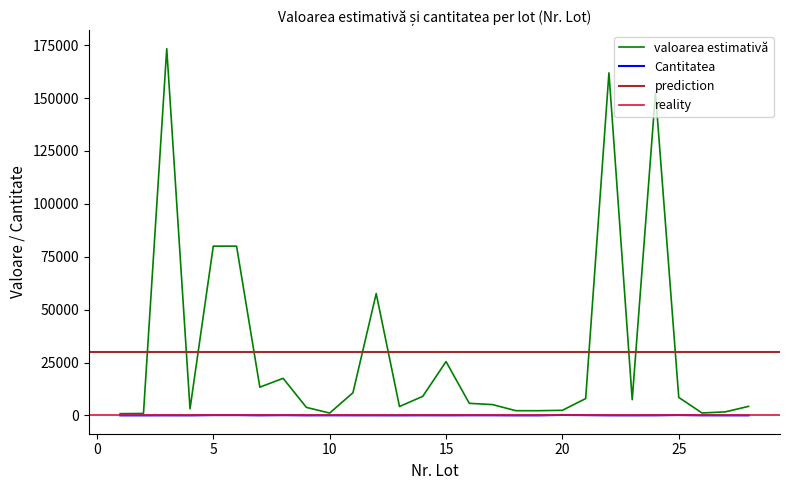

How many interior local peaks does the valoarea estimativă series have?

6